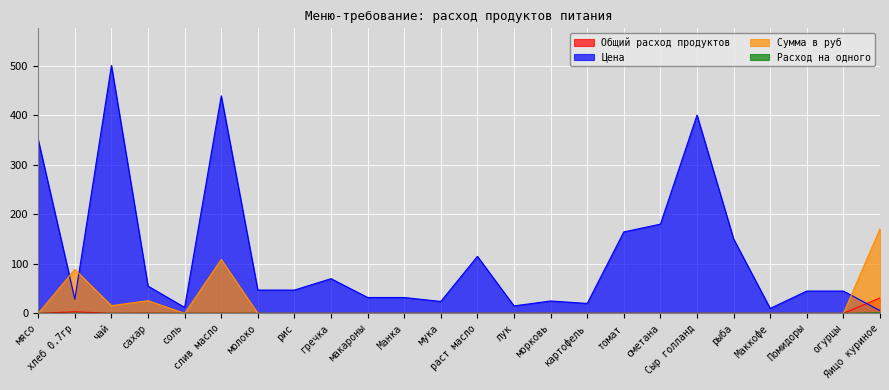

True or false: Сумма в руб has a value of 0.0 at томат.

True